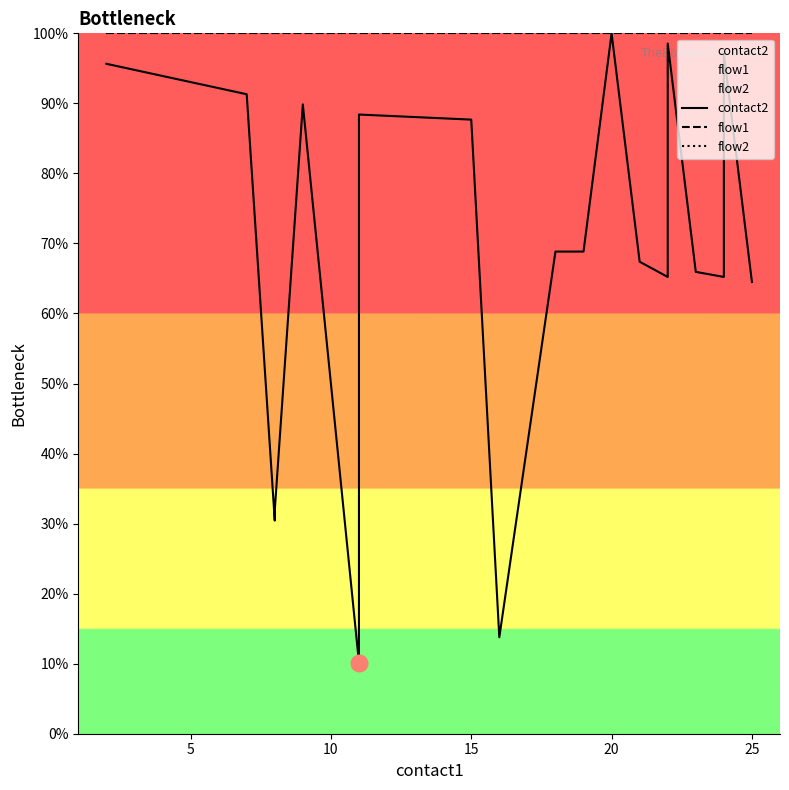

At 25, list the series in order from largest to smallest.

flow1, flow2, contact2